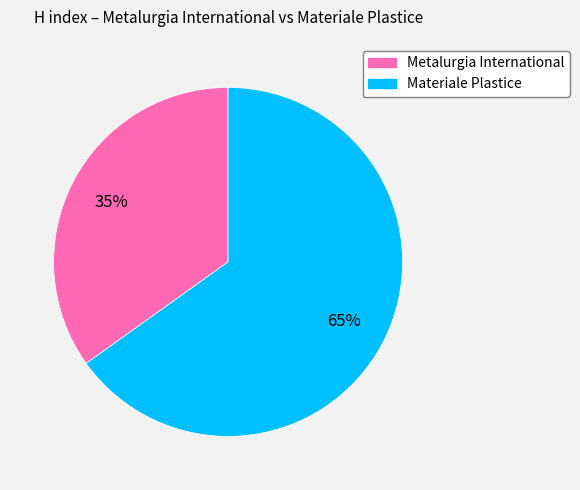

Count the number of slices in the pie.

2